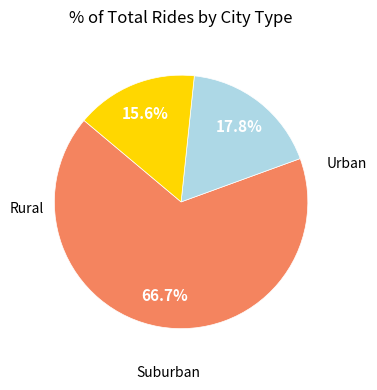

Count the number of slices in the pie.

3